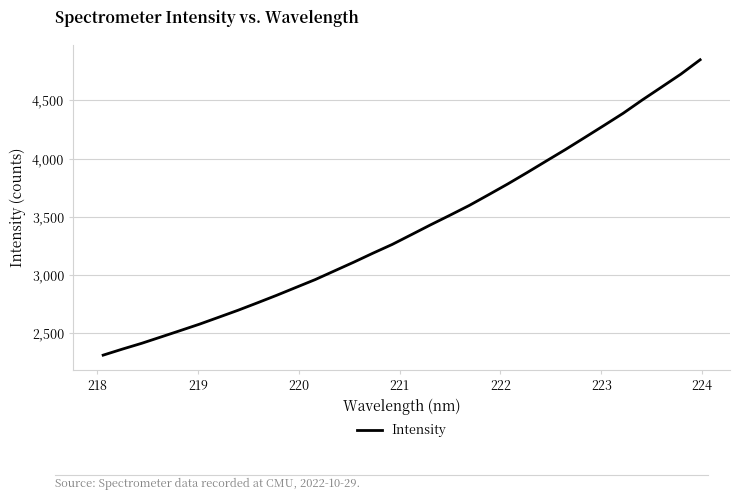

What is the difference between the maximum and minimum values?

2533.9